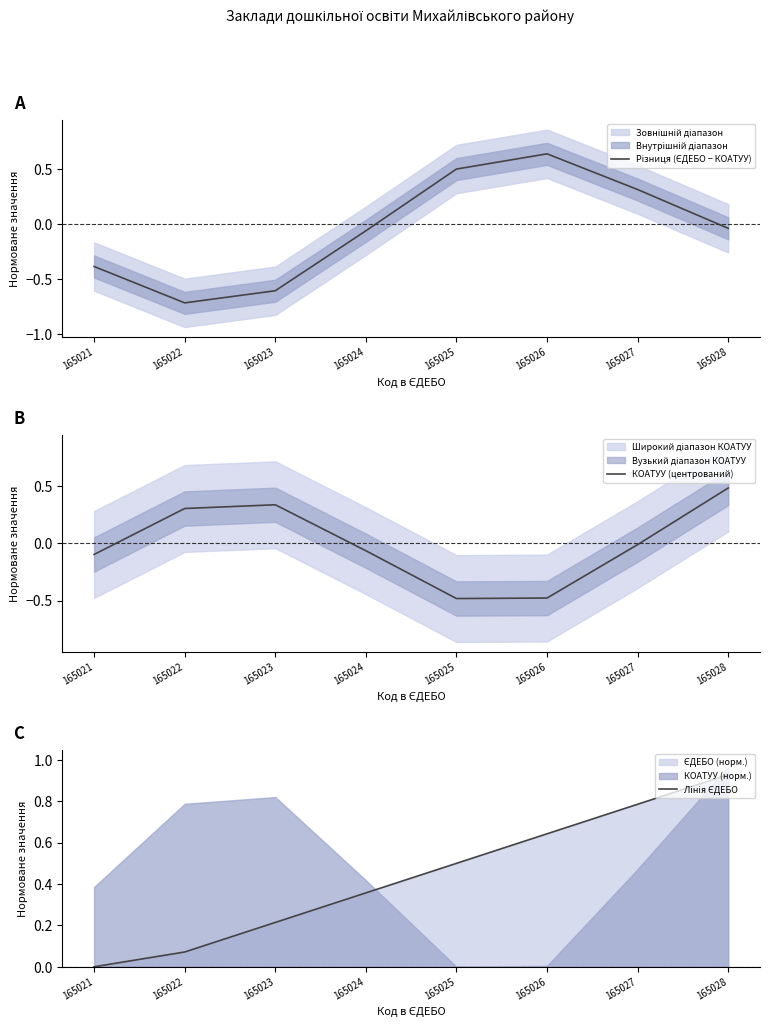

What value does the КОАТУУ (центрований) series have at 165022?

0.3